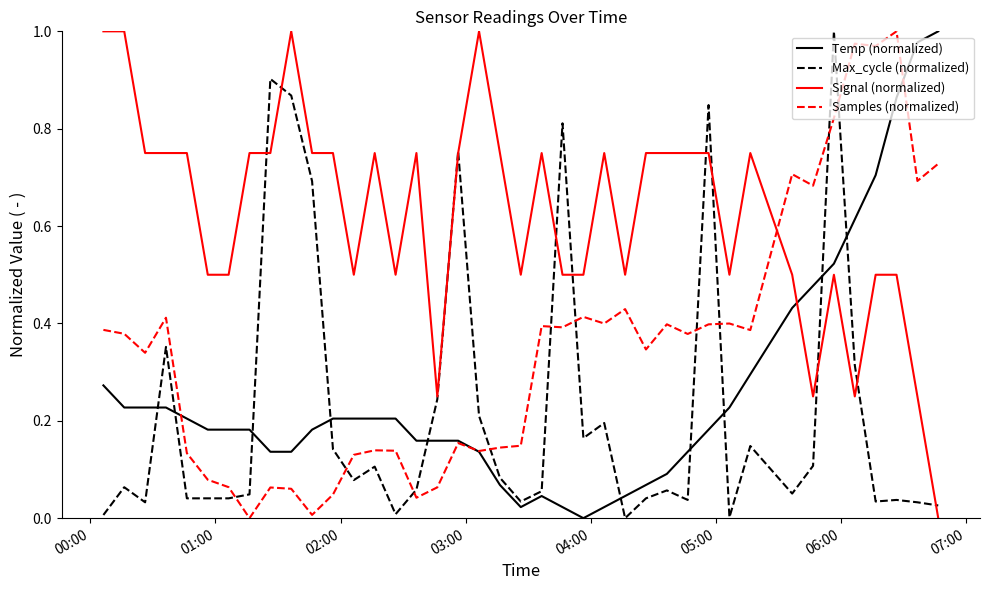

After their last crossing, which series has the higher values: Temp (normalized) or Signal (normalized)?

Temp (normalized)